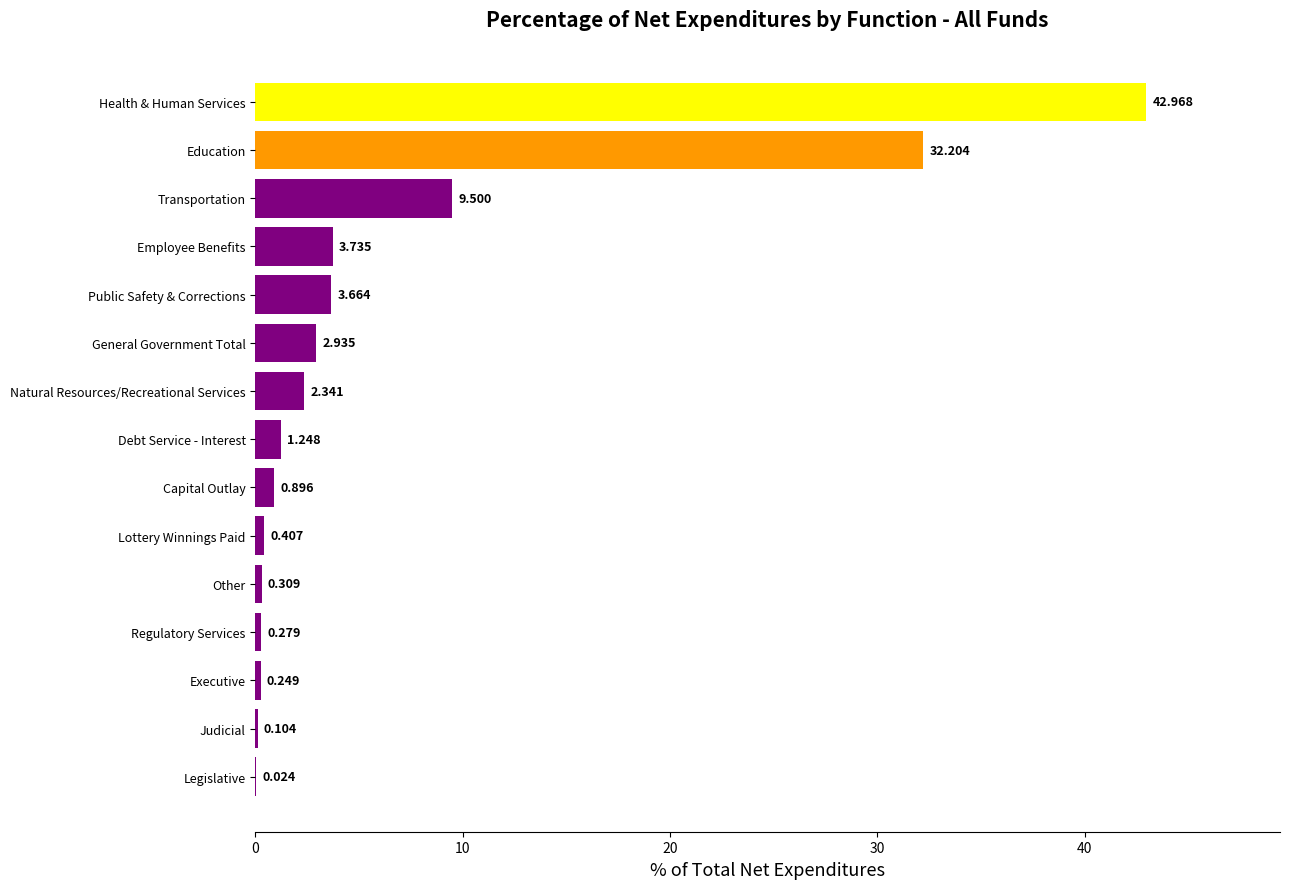

Where is the data nearest to the value 21?

Education